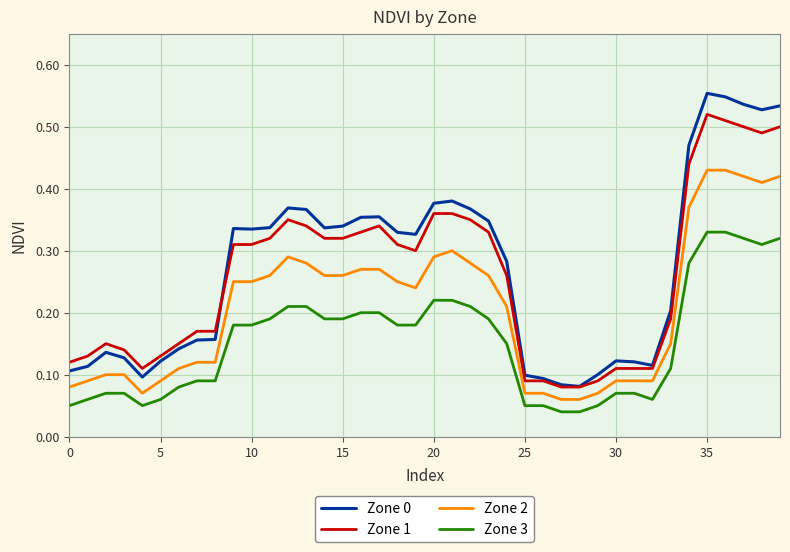

True or false: Zone 3 and Zone 0 cross at least once.

False